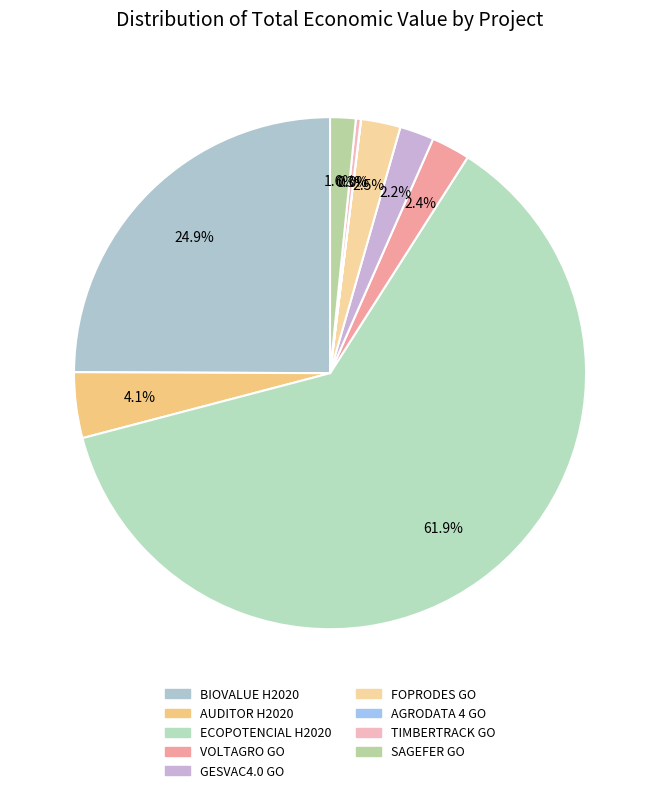

To the nearest percent, what is the difference between the largest and smallest slice percentages?

62%